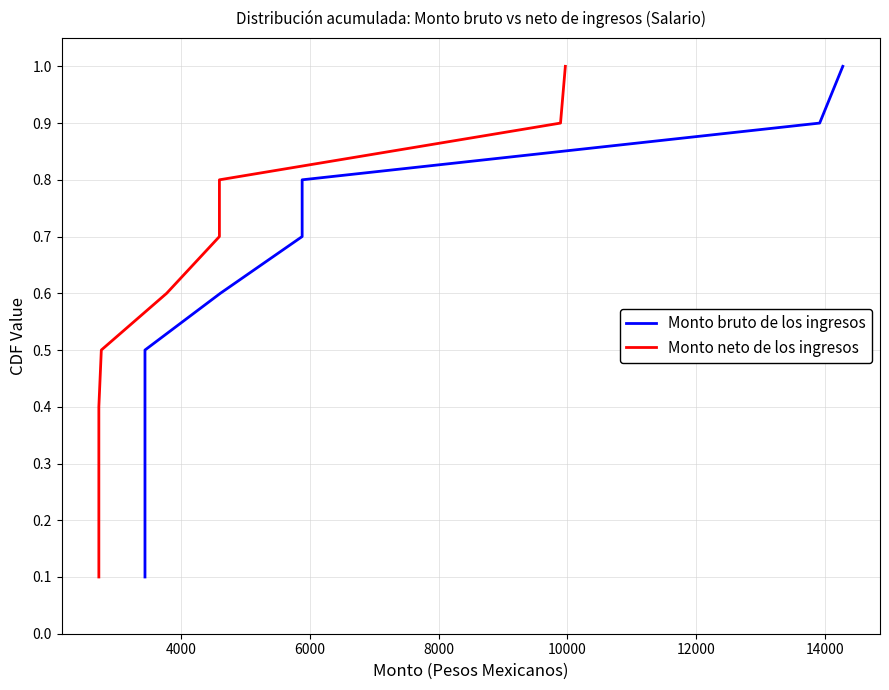

True or false: Monto neto de los ingresos and Monto bruto de los ingresos intersect in this chart.

False